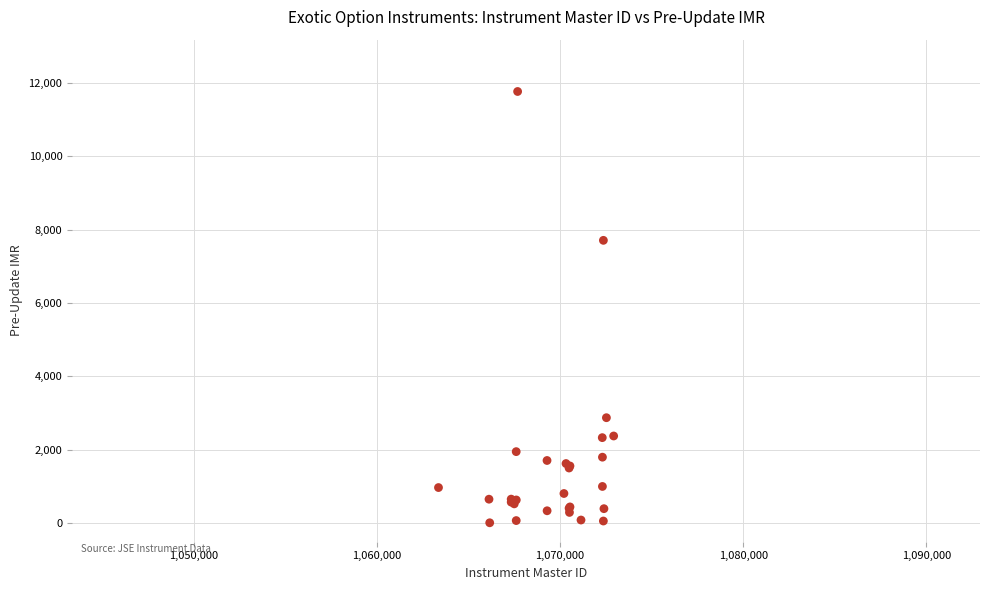

What Y value in the scatter plot is closest to 5886?

7705